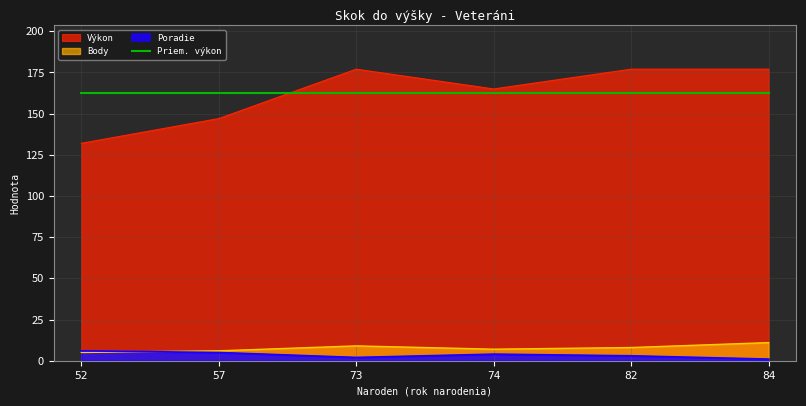

How many lines are shown in the chart?

4